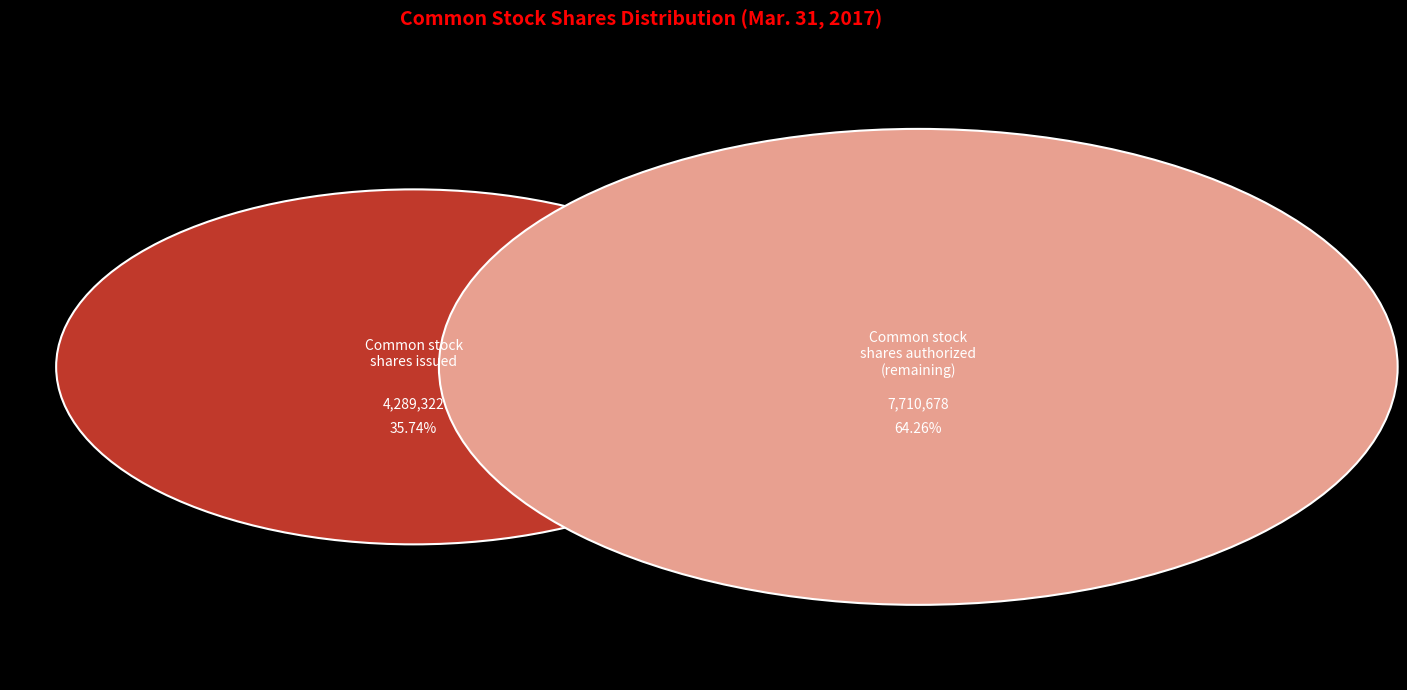

Is it true that Common stock shares authorized is 65% of the pie?

False